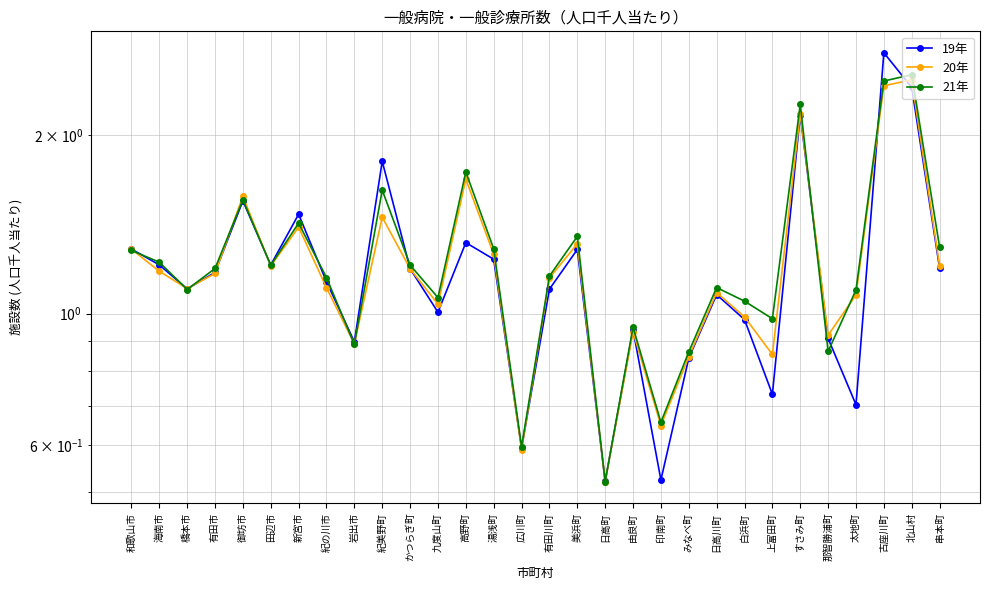

The 19年 series shows 2.4 at 北山村. True or false?

True